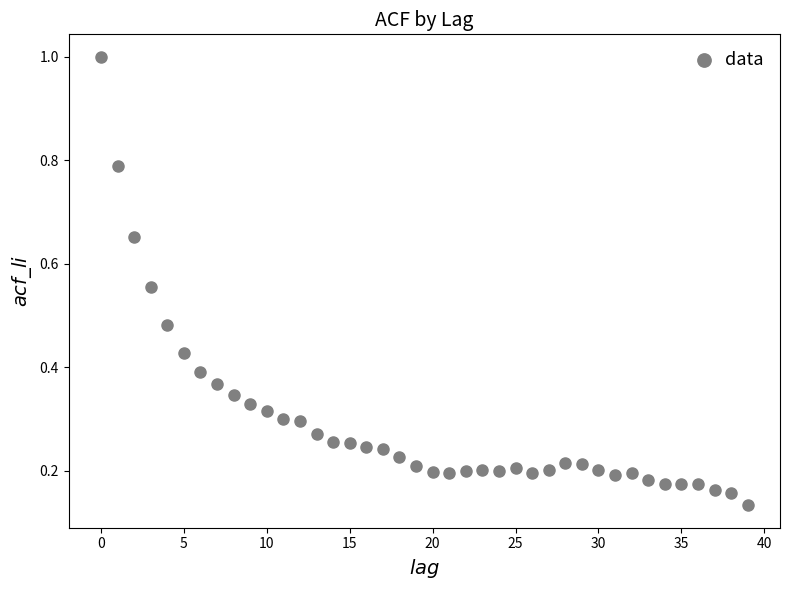

What is the range of Y values (max minus min)?

0.9